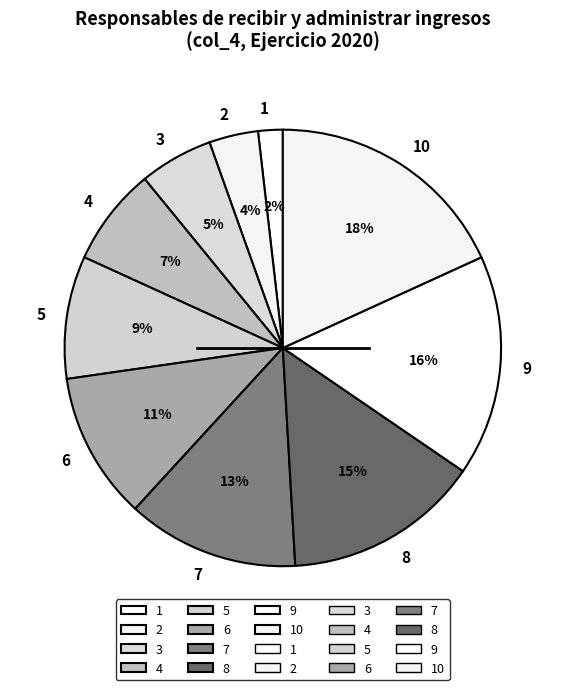

Combined, do 9 and 4 account for over 50%?

No